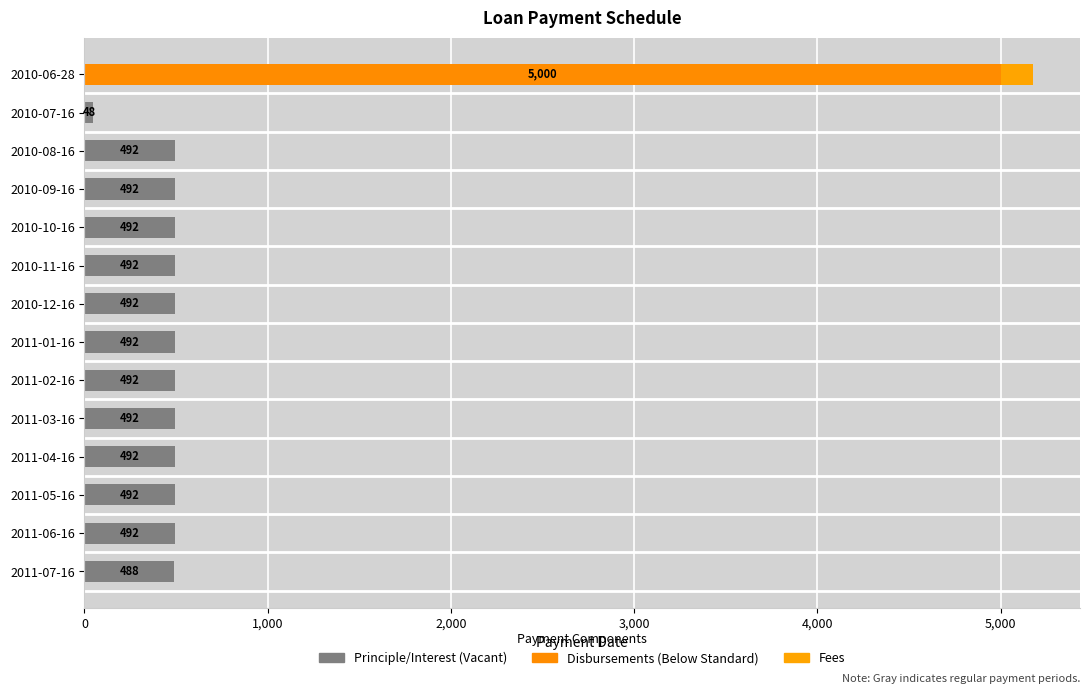

The value of Principle/Interest at 3,000 is 318. True or false?

False